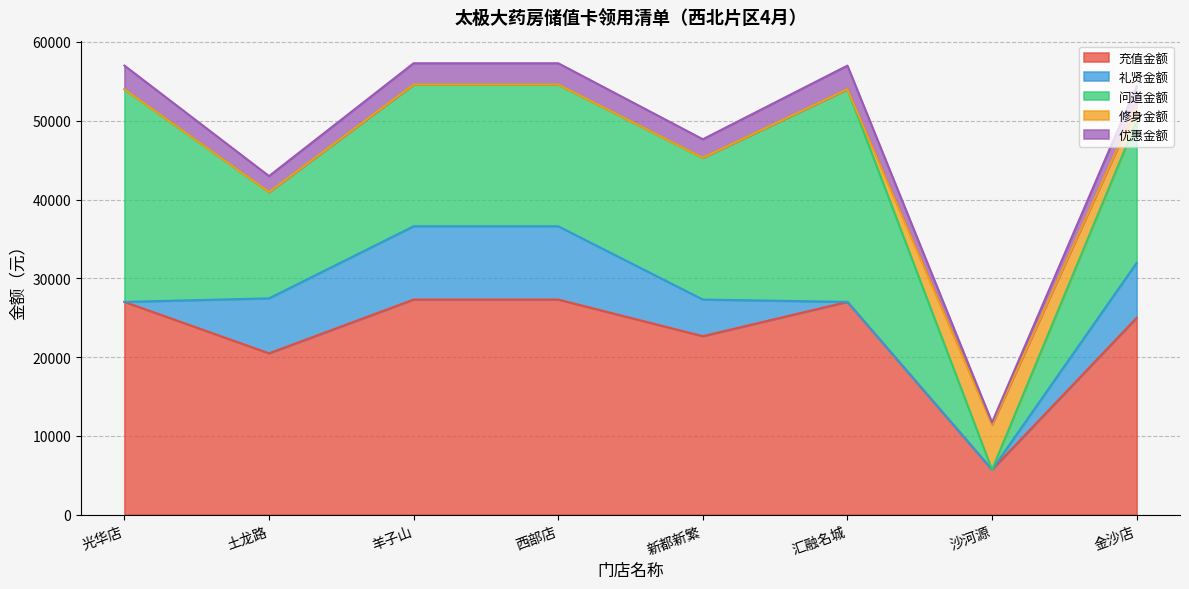

Reading left to right, list all the values displayed in this chart.

充值金额: 光华店=27000	土龙路=20475	羊子山=27300	西部店=27300	新都新繁=22650	汇融名城=27000	沙河源=5700	金沙店=24975
礼贤金额: 光华店=0	土龙路=6975	羊子山=9300	西部店=9300	新都新繁=4650	汇融名城=0	沙河源=0	金沙店=6975
问道金额: 光华店=27000	土龙路=13500	羊子山=18000	西部店=18000	新都新繁=18000	汇融名城=27000	沙河源=0	金沙店=18000
修身金额: 光华店=0	土龙路=0	羊子山=0	西部店=0	新都新繁=0	汇融名城=0	沙河源=5700	金沙店=1900
优惠金额: 光华店=3000	土龙路=2025	羊子山=2700	西部店=2700	新都新繁=2350	汇融名城=3000	沙河源=300	金沙店=2525